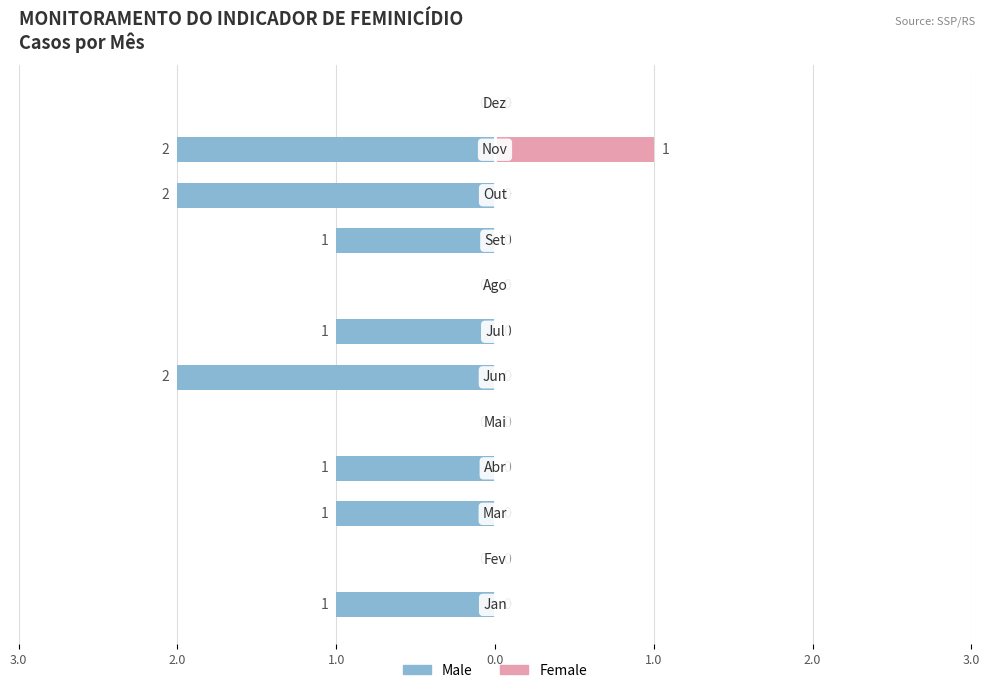

Are the bars grouped side by side (vs. stacked)?

Yes